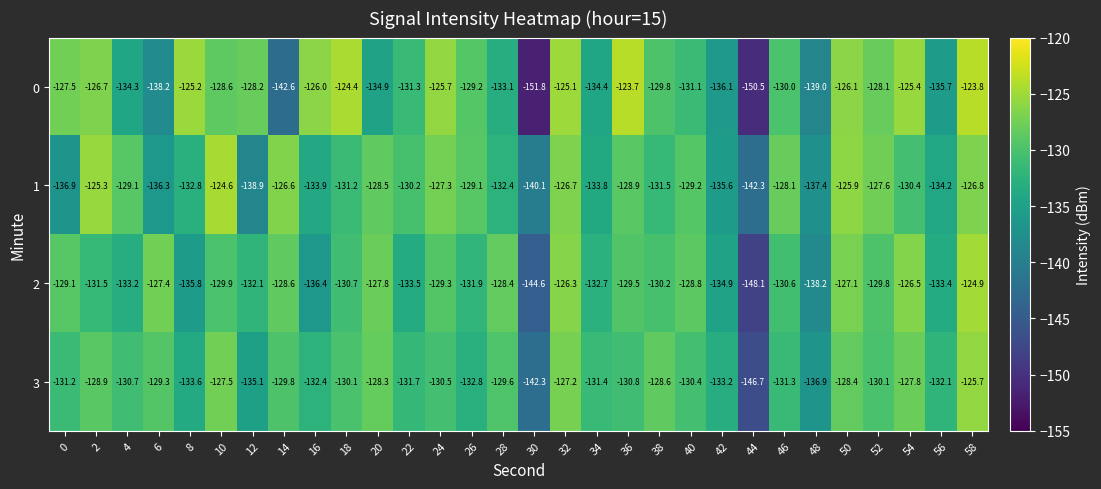

List the series in order of their overall mean, lowest first.

2, 0, 3, 1